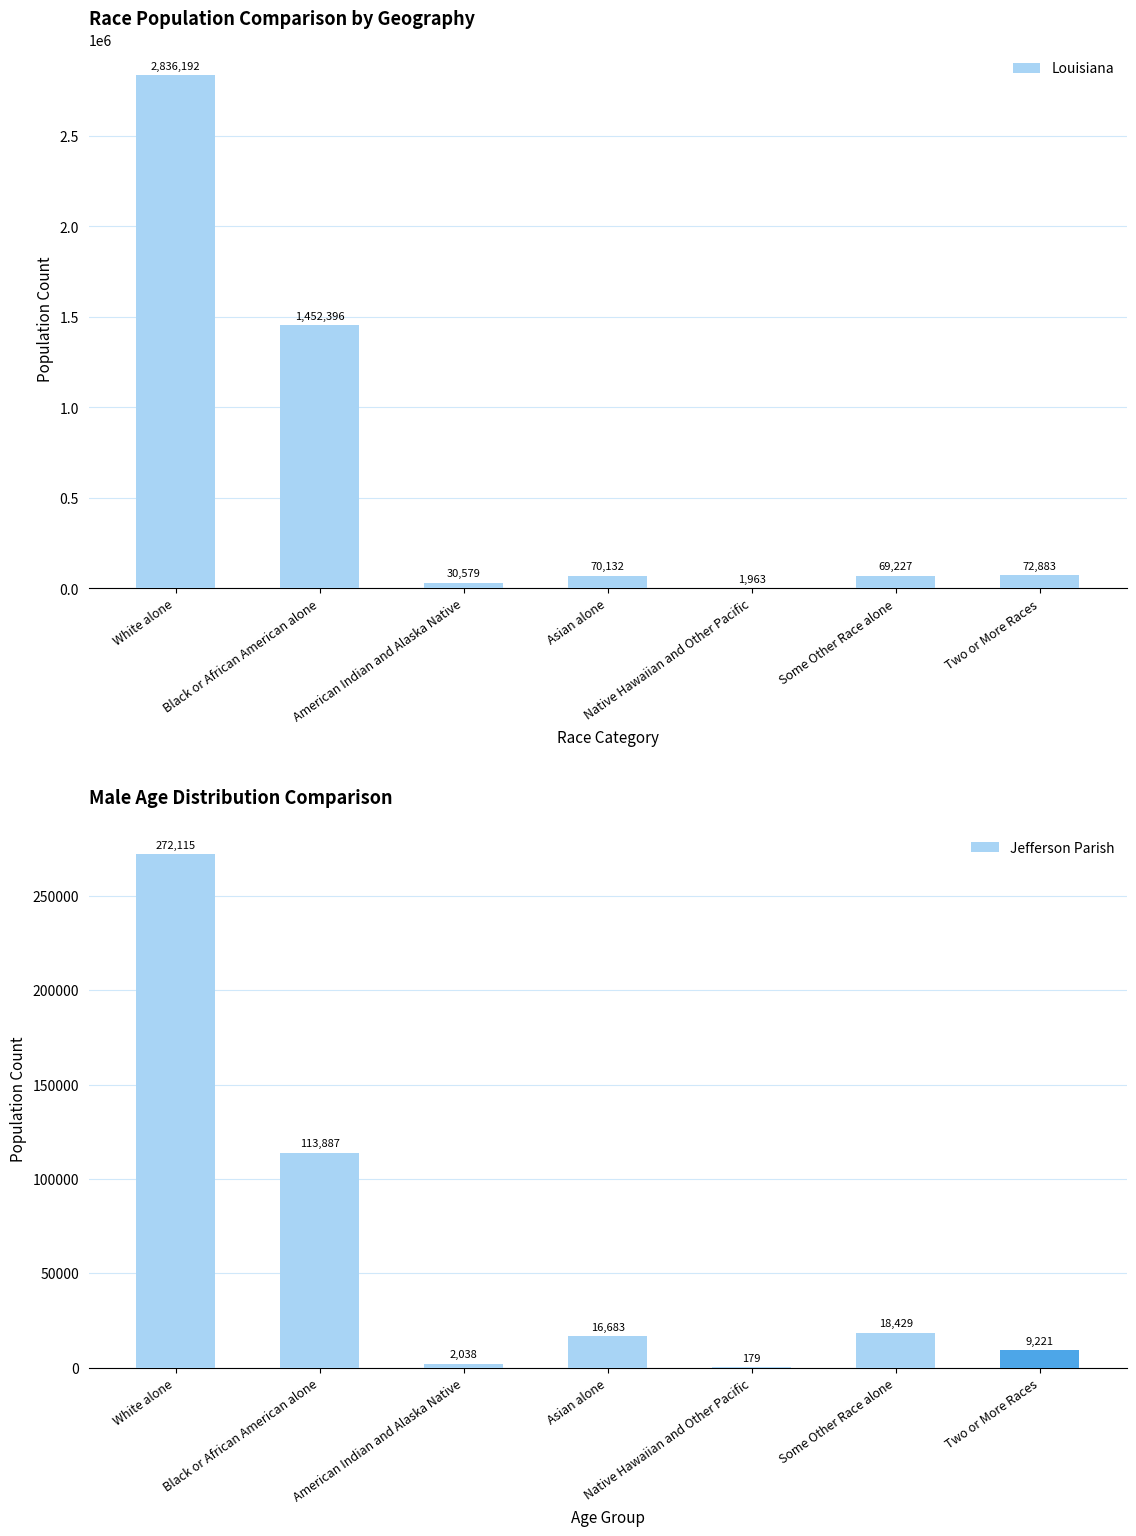

How many values in the Jefferson Parish series are below 16683?

3